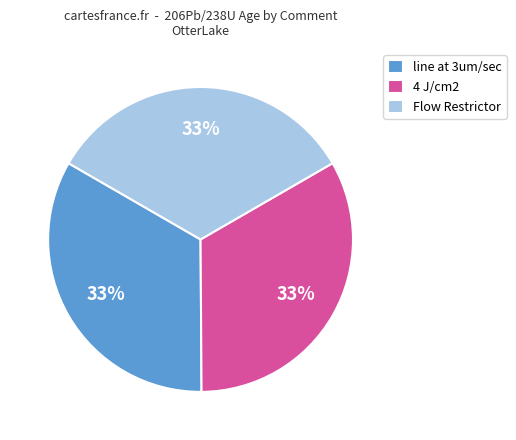

Does any single category account for the majority?

No